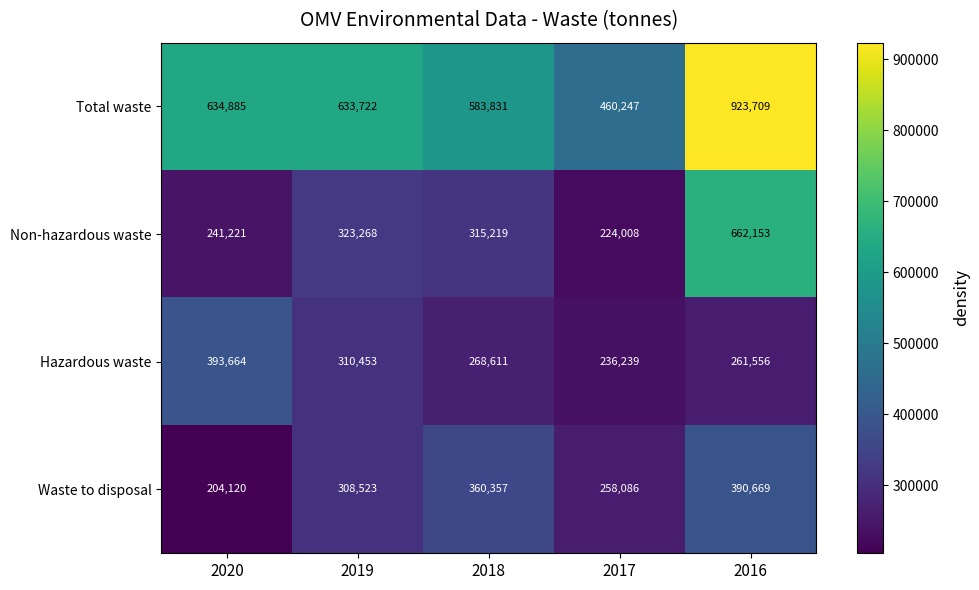

Where does the Hazardous waste series first go above 268611?

2020